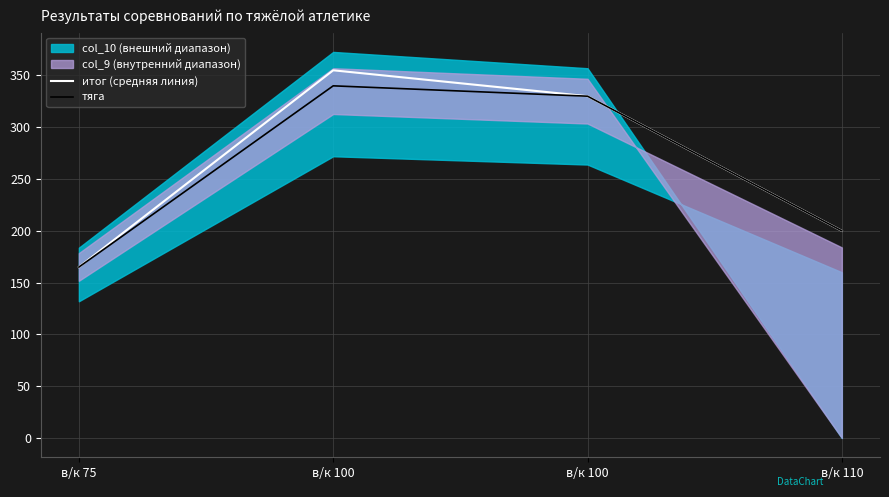

List the series in order of their overall mean, highest first.

итог (средняя линия), тяга